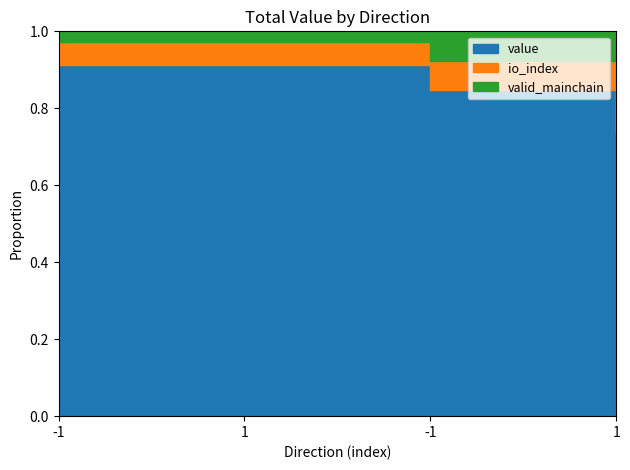

Read the valid_mainchain value at 1.

1.0